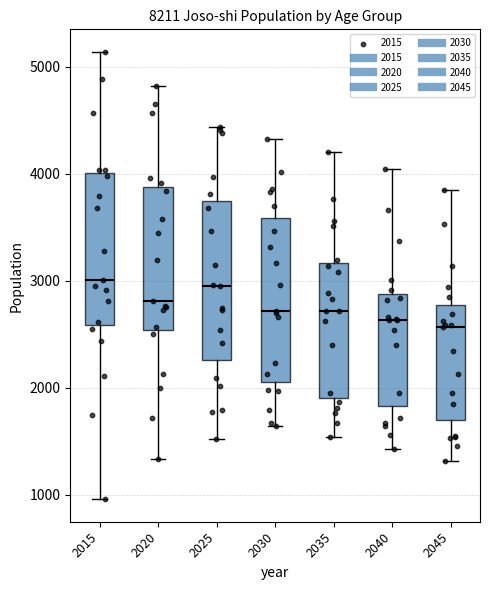

Reading left to right, read every box against the y-axis: the position of its median line, the range the box covers, and the ends of its whiskers. The values are not printed on the chart, so give them approximately, as read against the axis.

2015: median 3000, box 2600 to 4000, whiskers 1000 to 5100
2020: median 2800, box 2500 to 3900, whiskers 1300 to 4800
2025: median 3000, box 2300 to 3700, whiskers 1500 to 4400
2030: median 2700, box 2100 to 3600, whiskers 1600 to 4300
2035: median 2700, box 1900 to 3200, whiskers 1500 to 4200
2040: median 2600, box 1800 to 2900, whiskers 1400 to 4000
2045: median 2600, box 1700 to 2800, whiskers 1300 to 3800